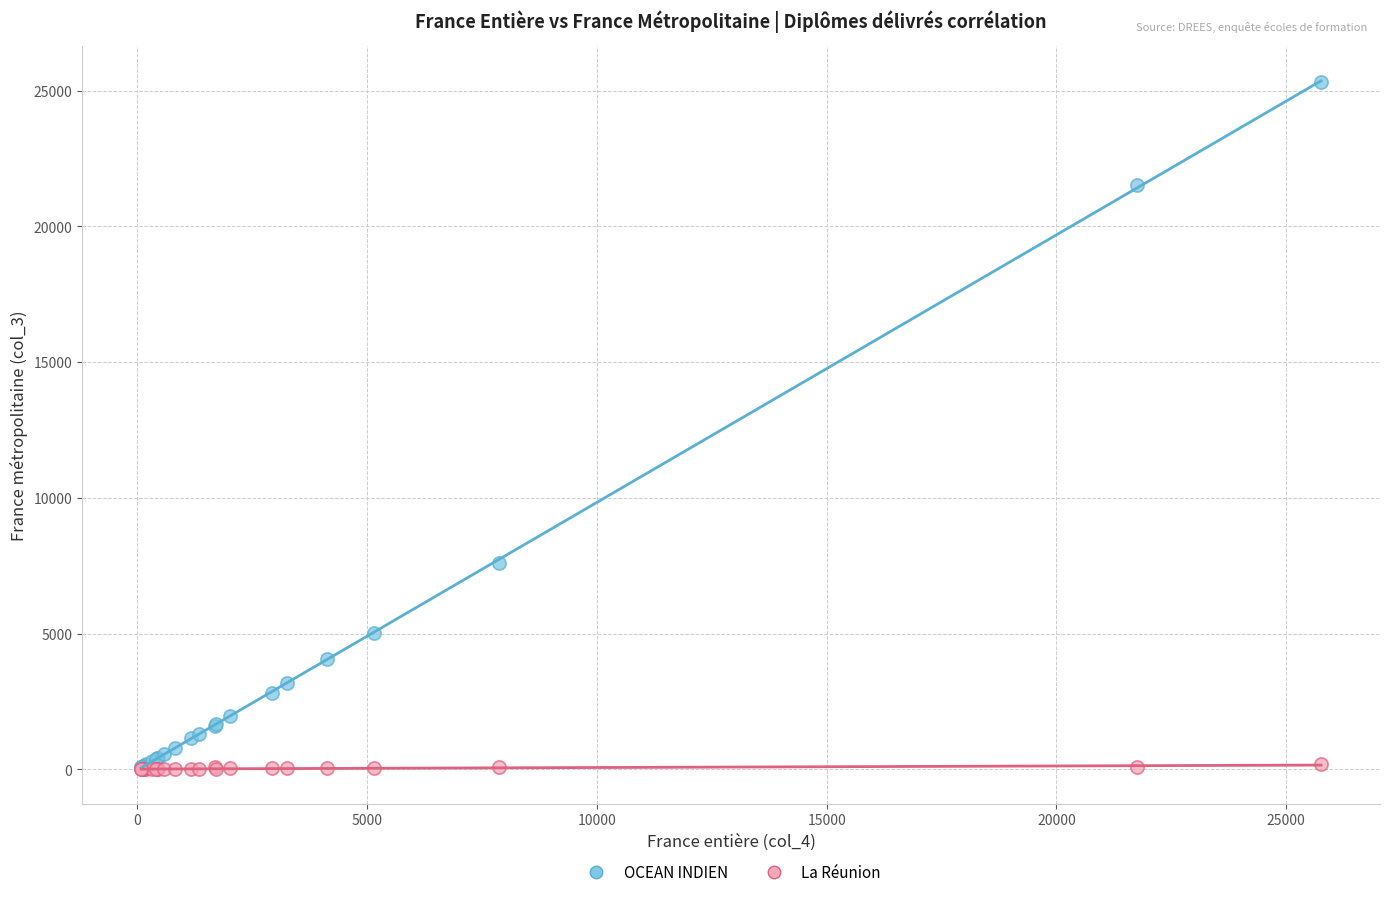

In the OCEAN INDIEN series, what Y value is closest to 12699?

7600.9